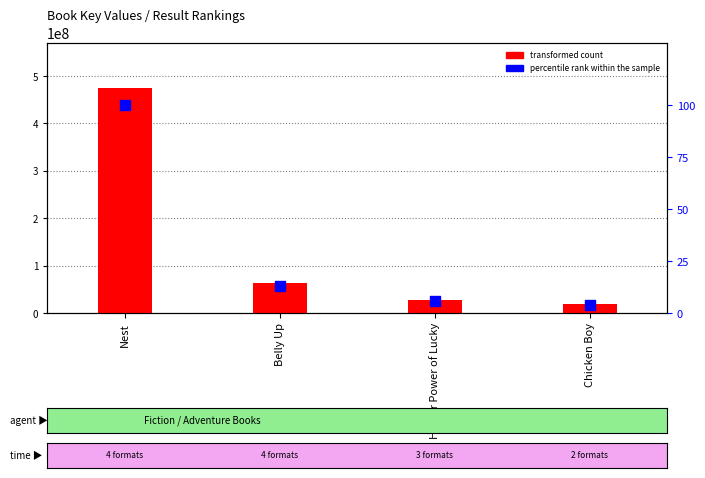

Is the value of percentile rank within the sample at Higher Power of Lucky greater than the value of transformed count at Nest?

No